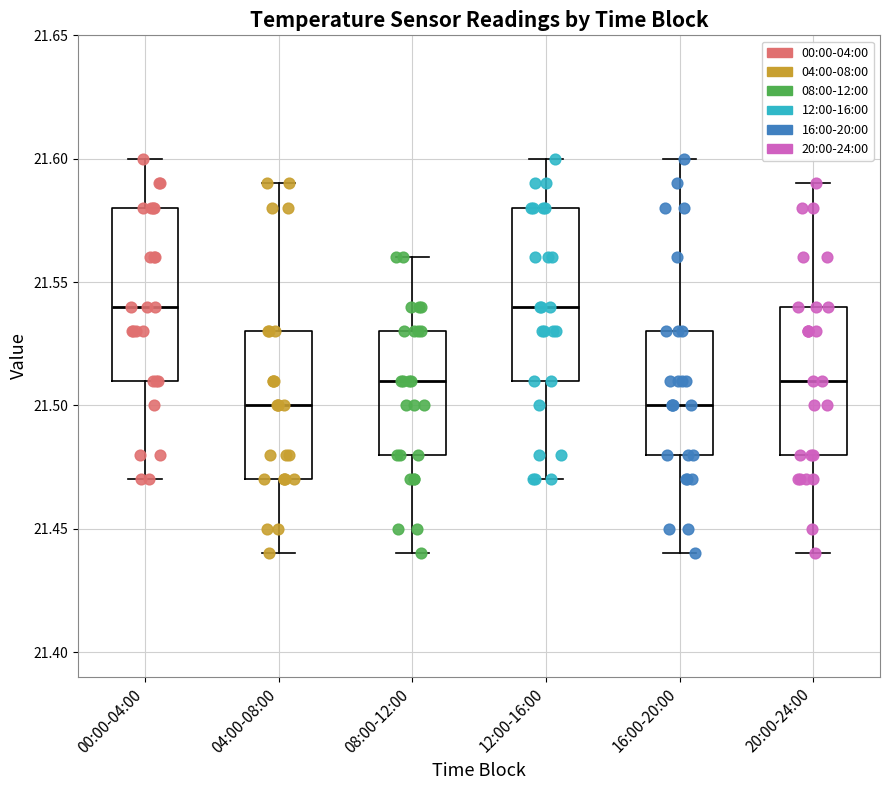

Reading left to right, read every box against the y-axis: the position of its median line, the range the box covers, and the ends of its whiskers. The values are not printed on the chart, so give them approximately, as read against the axis.

00:00-04:00: median 21.54, box 21.51 to 21.58, whiskers 21.47 to 21.60
04:00-08:00: median 21.50, box 21.47 to 21.53, whiskers 21.44 to 21.59
08:00-12:00: median 21.51, box 21.48 to 21.53, whiskers 21.44 to 21.56
12:00-16:00: median 21.54, box 21.51 to 21.58, whiskers 21.47 to 21.60
16:00-20:00: median 21.50, box 21.48 to 21.53, whiskers 21.44 to 21.60
20:00-24:00: median 21.51, box 21.48 to 21.54, whiskers 21.44 to 21.59